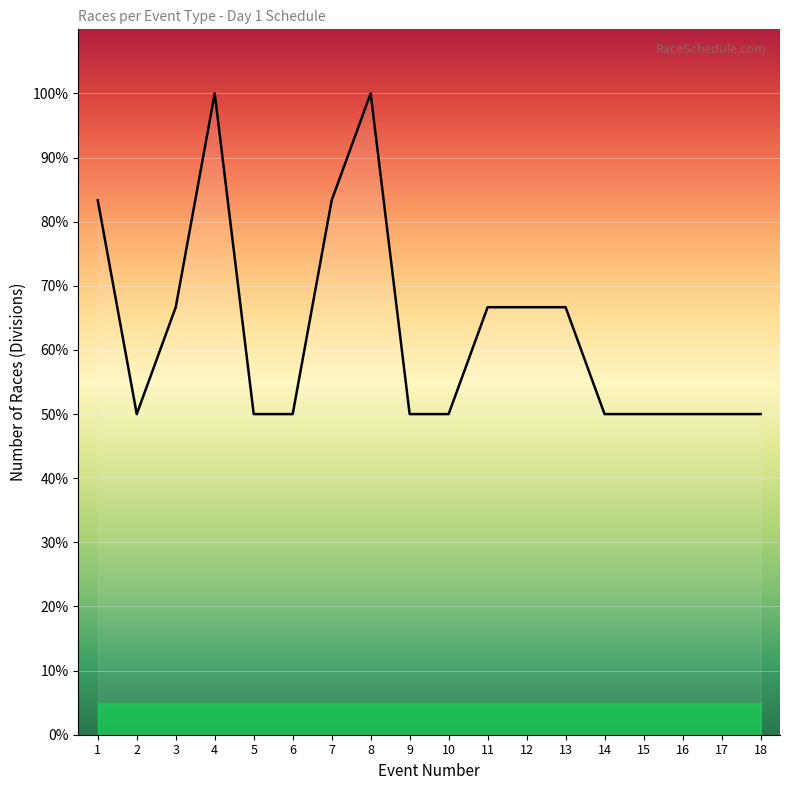

What is the difference between the maximum and minimum values?

50.0